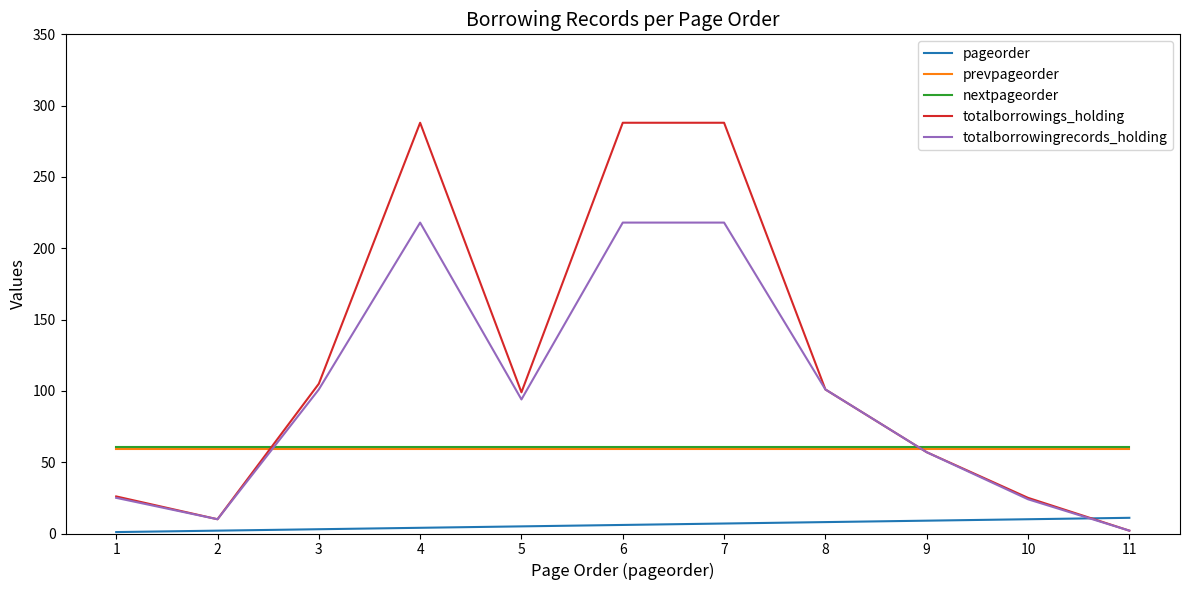

The prevpageorder series shows 95 at 8. True or false?

False